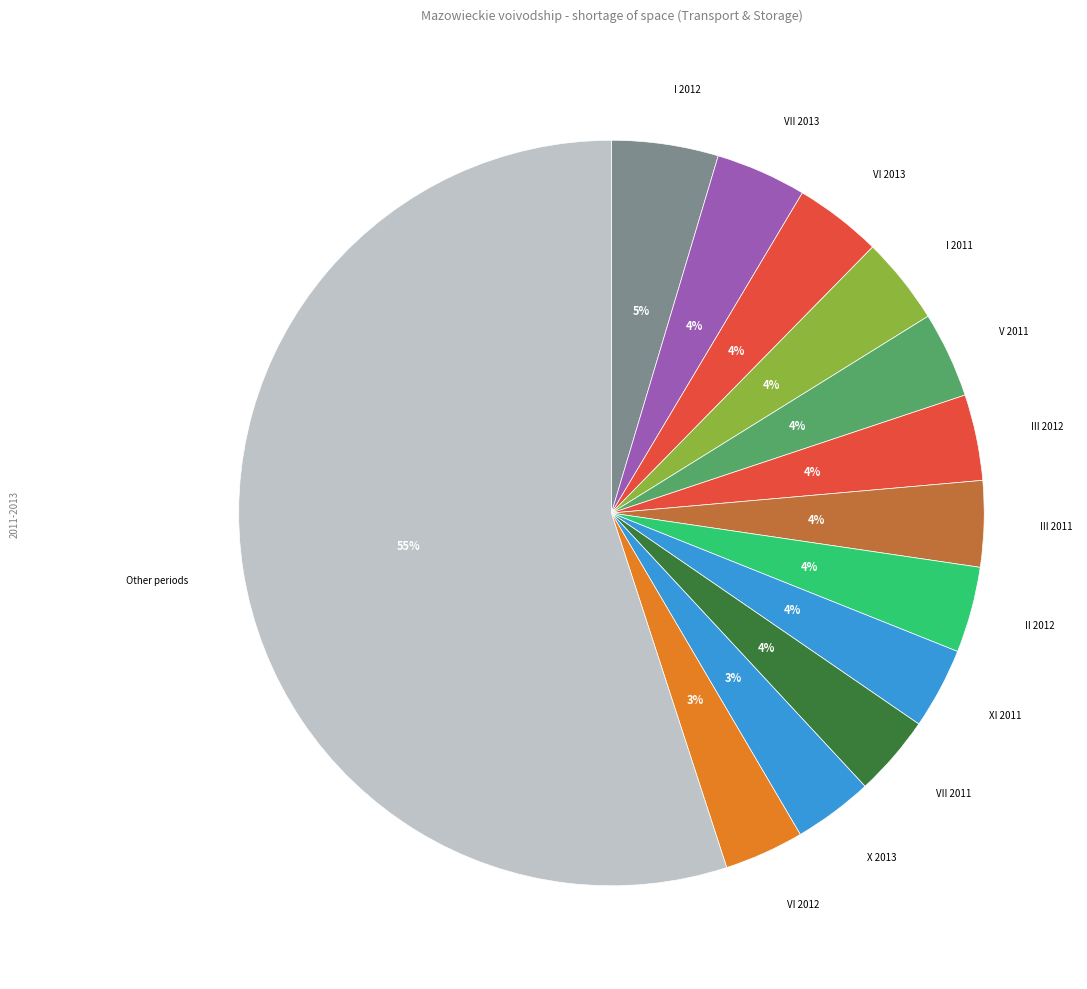

Which category has the biggest portion of the pie?

Other periods